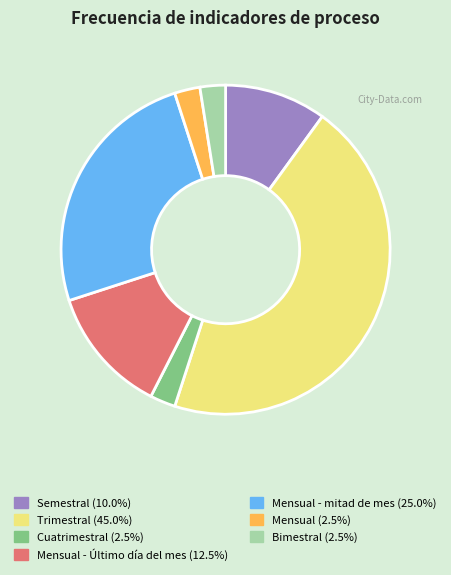

How many slices are in this pie chart?

7